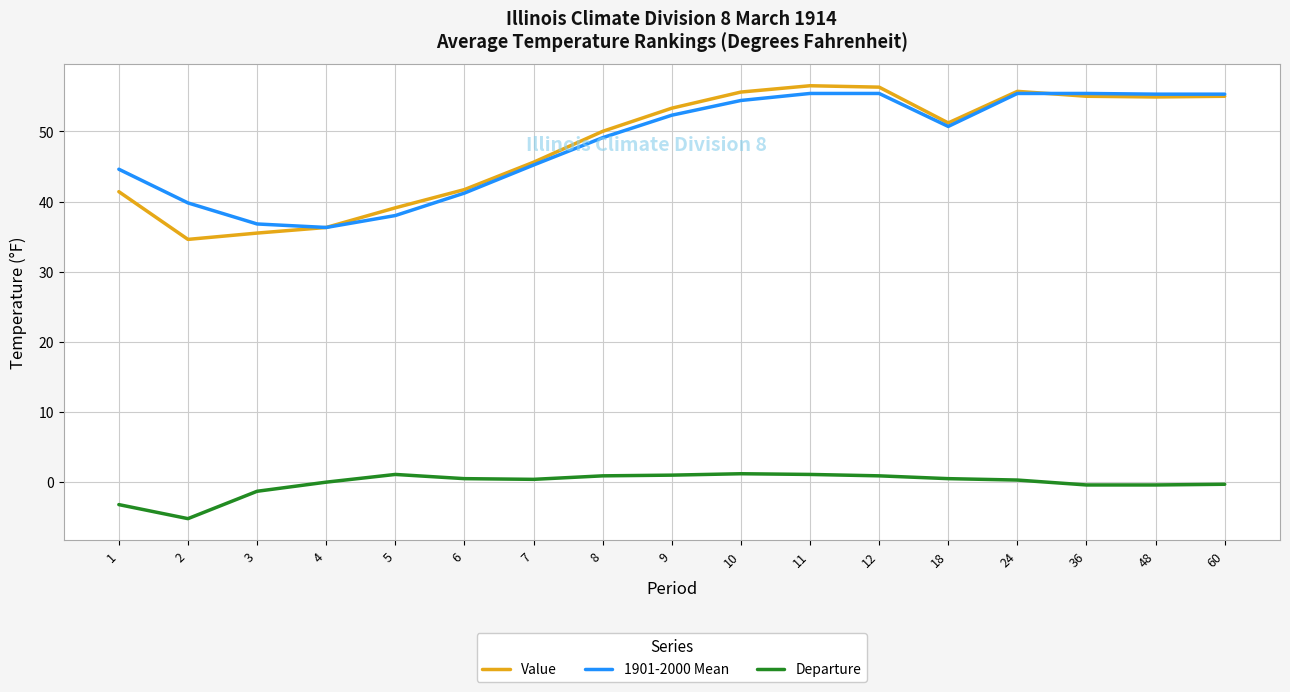

At which category does Departure reach its first local valley?

2